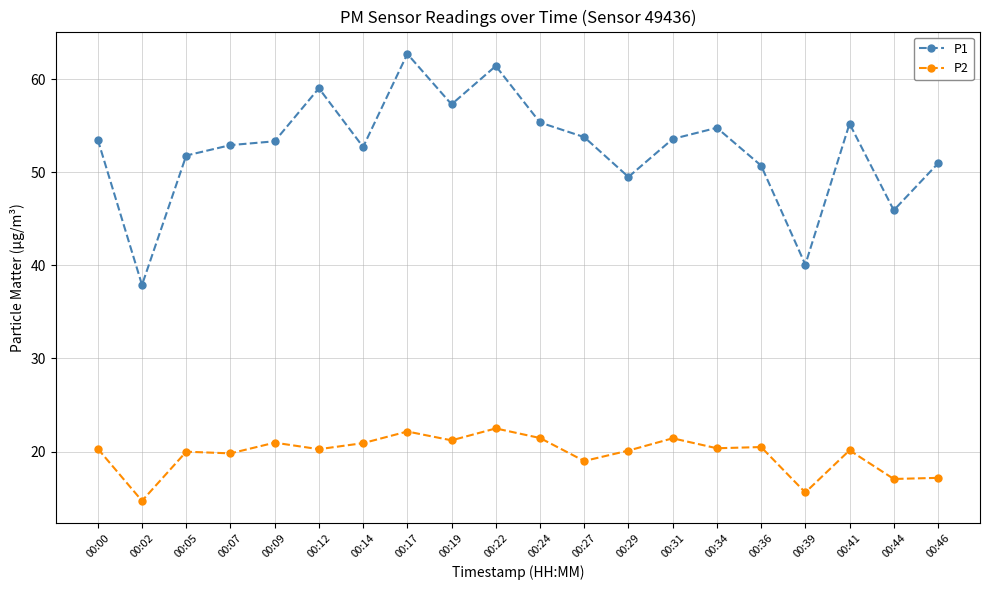

Rank the series by their average value, from lowest to highest.

P2, P1